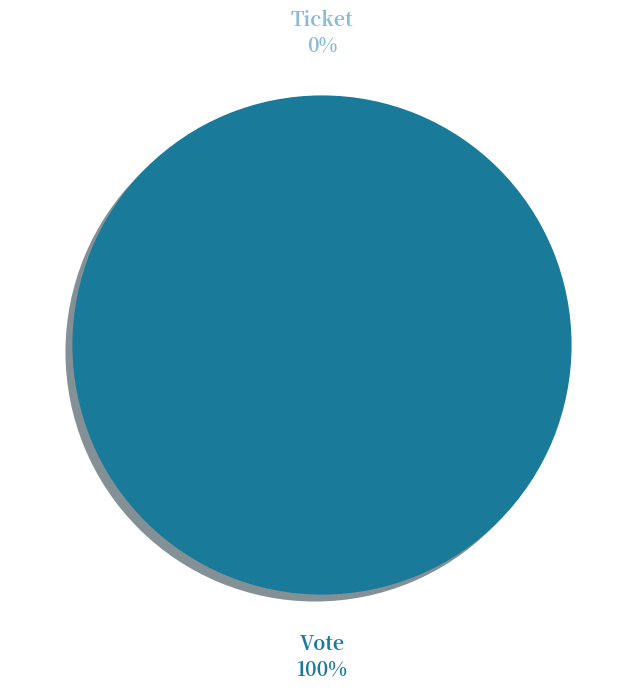

What is the majority slice?

Vote